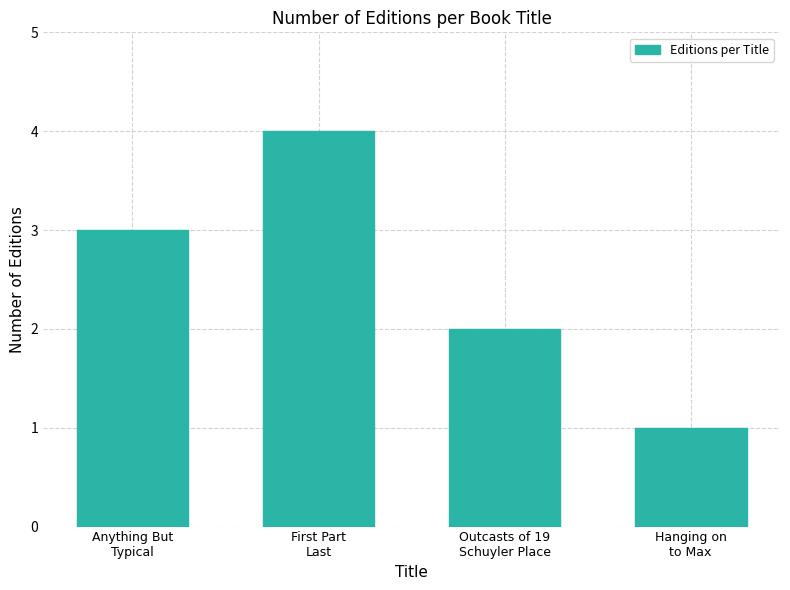

True or false: the data shows 7 at First Part
Last.

False